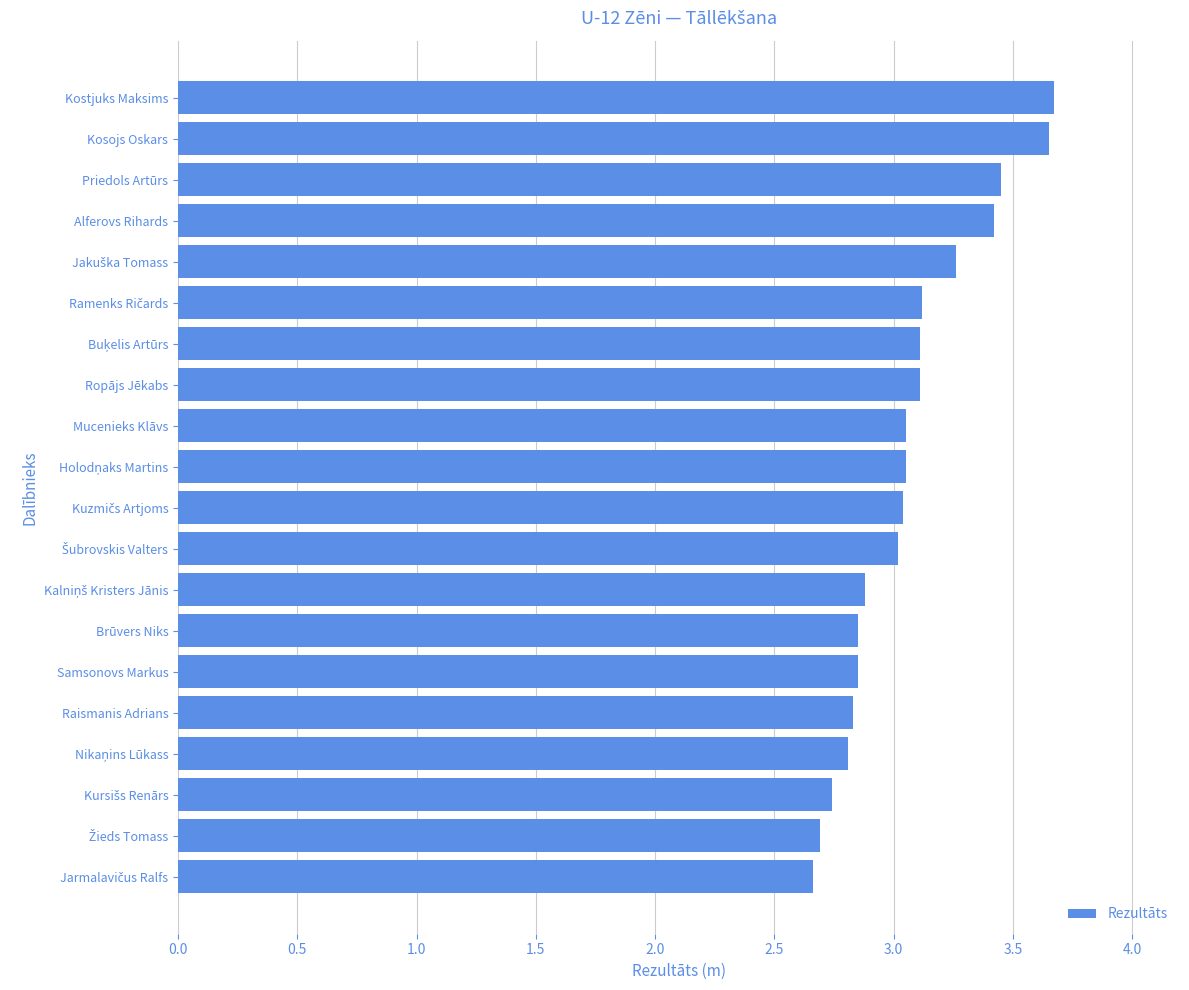

What is the label of the 9th bar from the top?

Mucenieks Klāvs